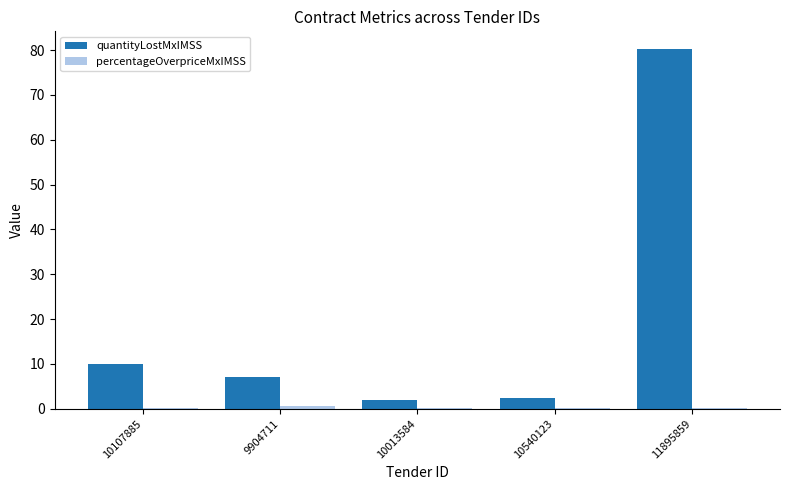

What is the sum of all quantityLostMxIMSS values?

101.6